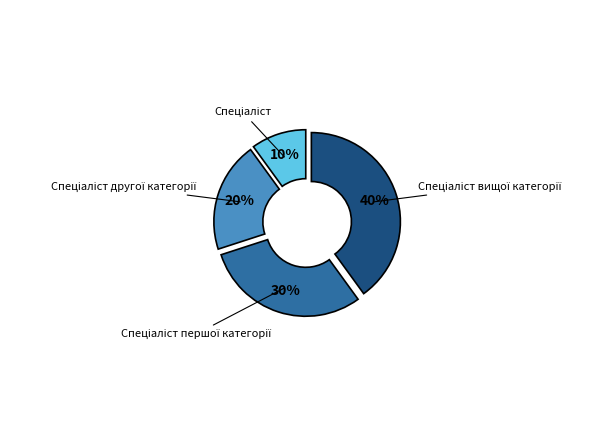

Is there any slice that represents more than half of the pie?

No